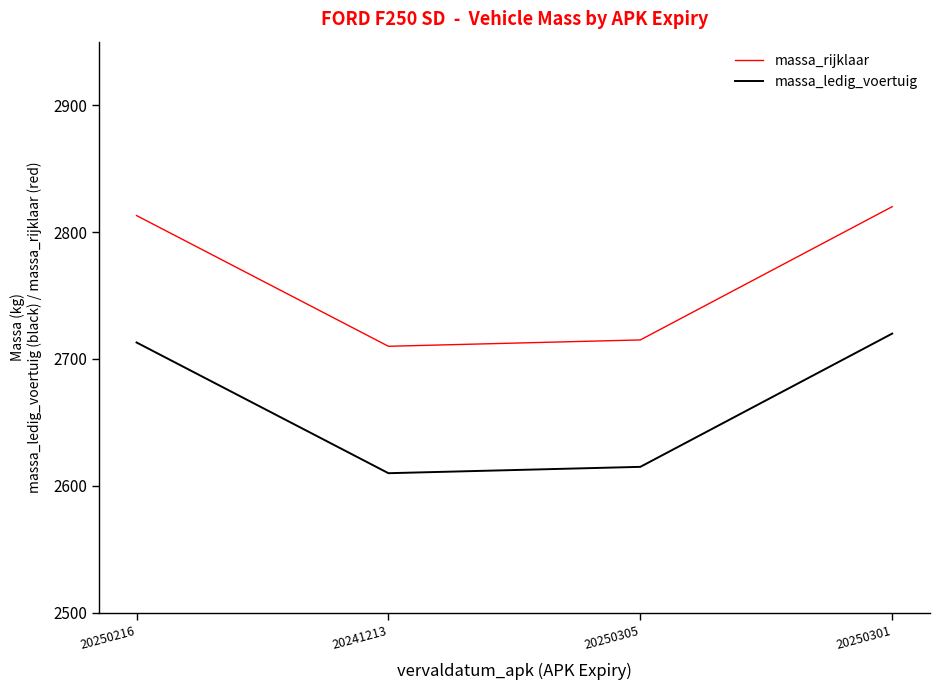

Reading left to right, list all the values displayed in this chart.

massa_rijklaar: 2813	2710	2715	2820
massa_ledig_voertuig: 2713	2610	2615	2720